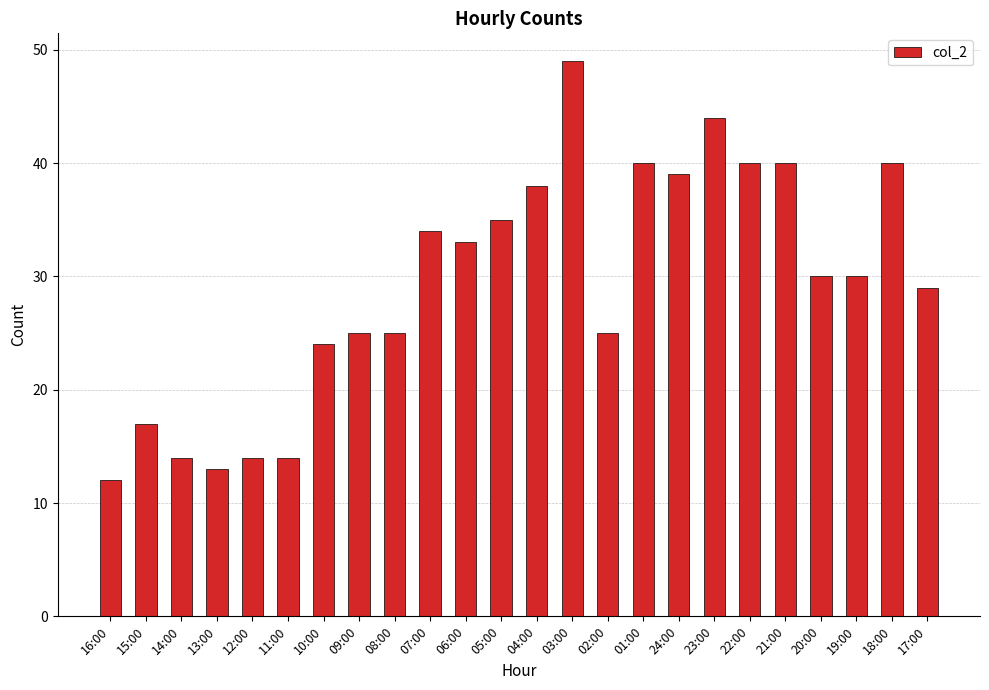

What is the average value?

29